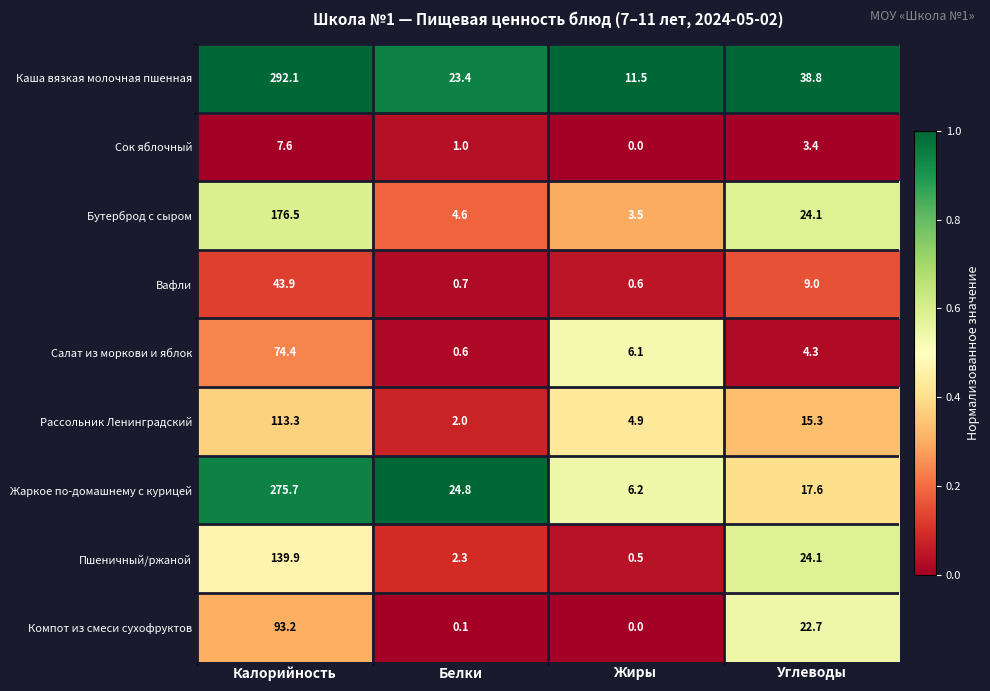

What is the maximum value shown in the chart?

292.1